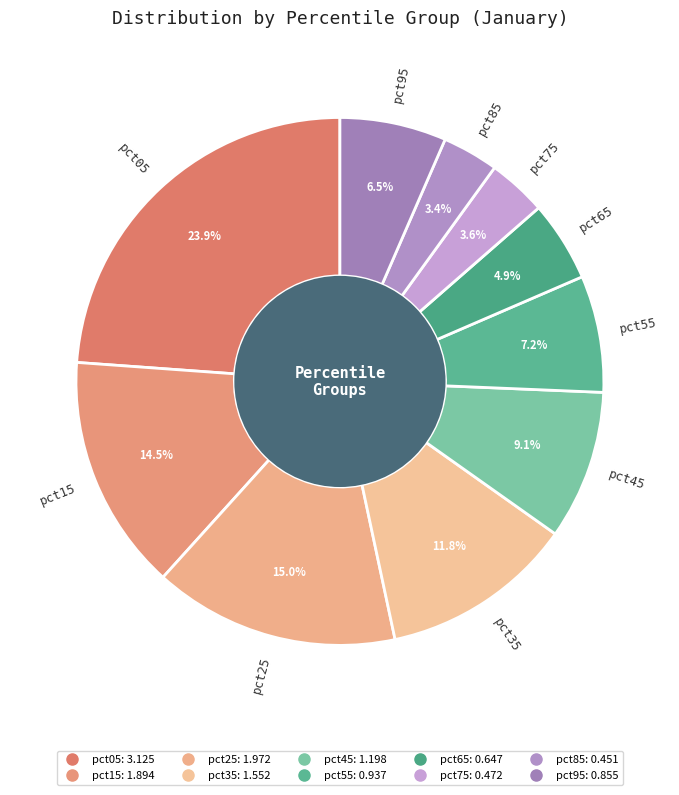

Does any single category account for the majority?

No